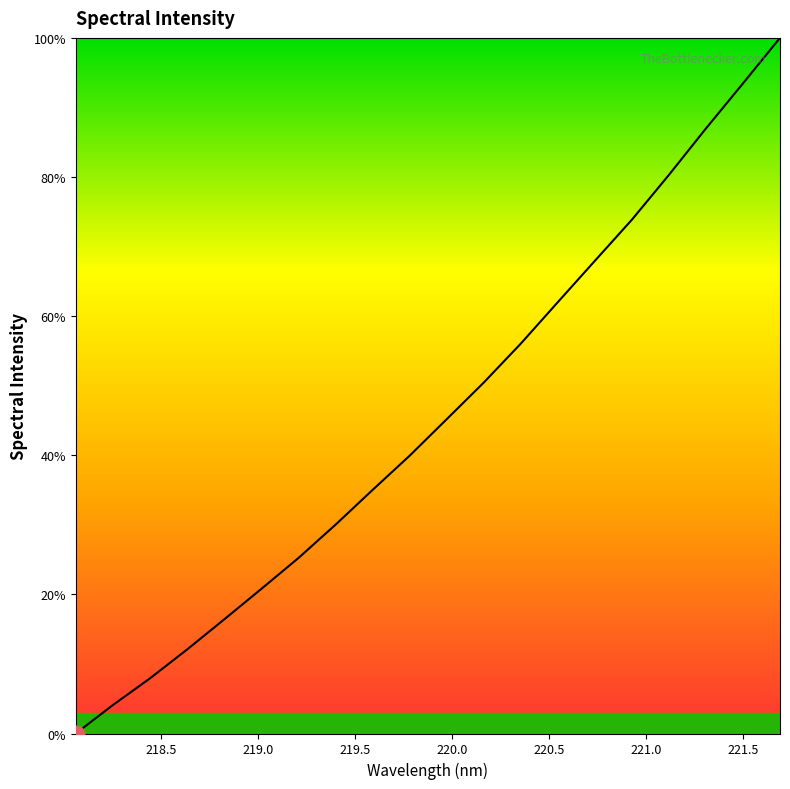

What is the maximum value shown in the chart?

100.0